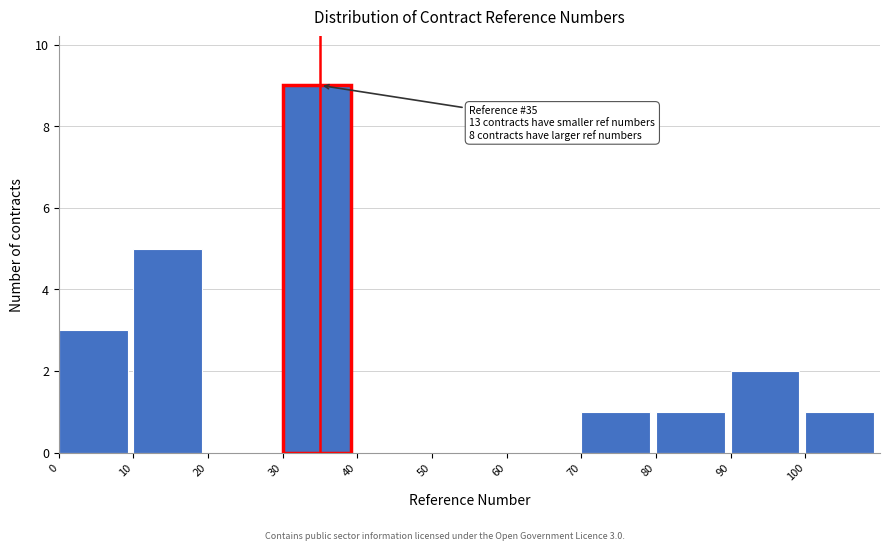

Over which range of the x-axis is the bar tallest?

30 to 40